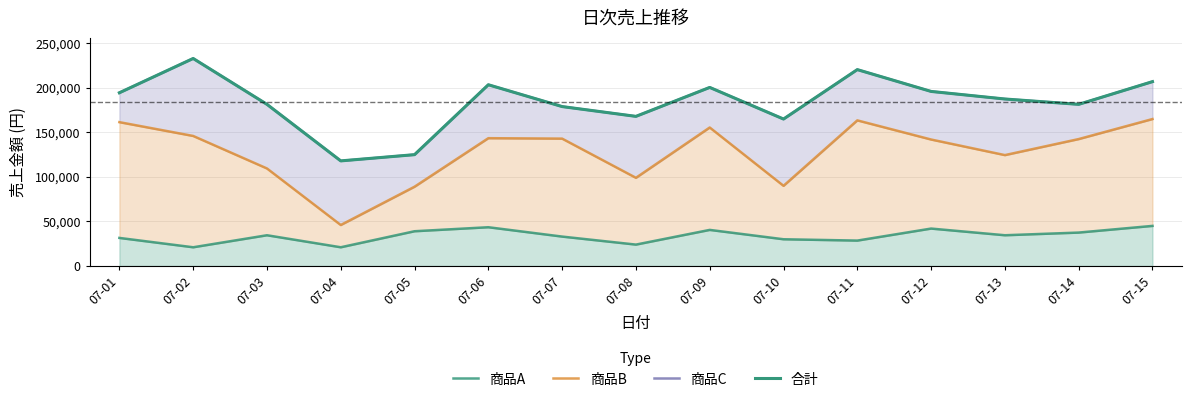

What is the average value of the 商品C series?

184033